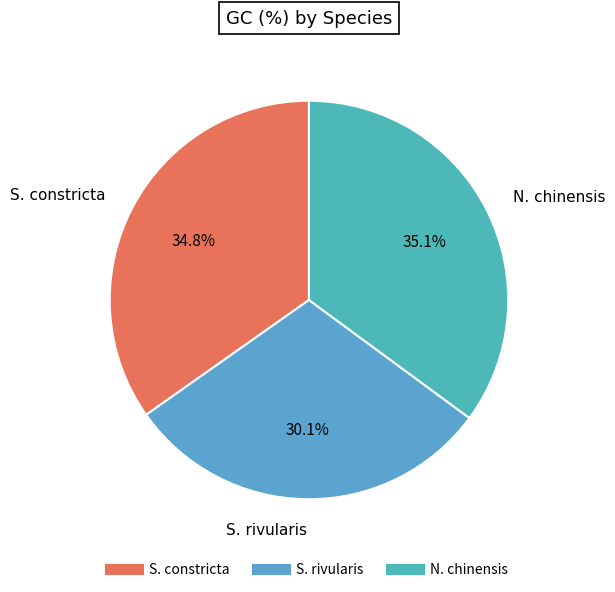

How many segments does this pie chart have?

3